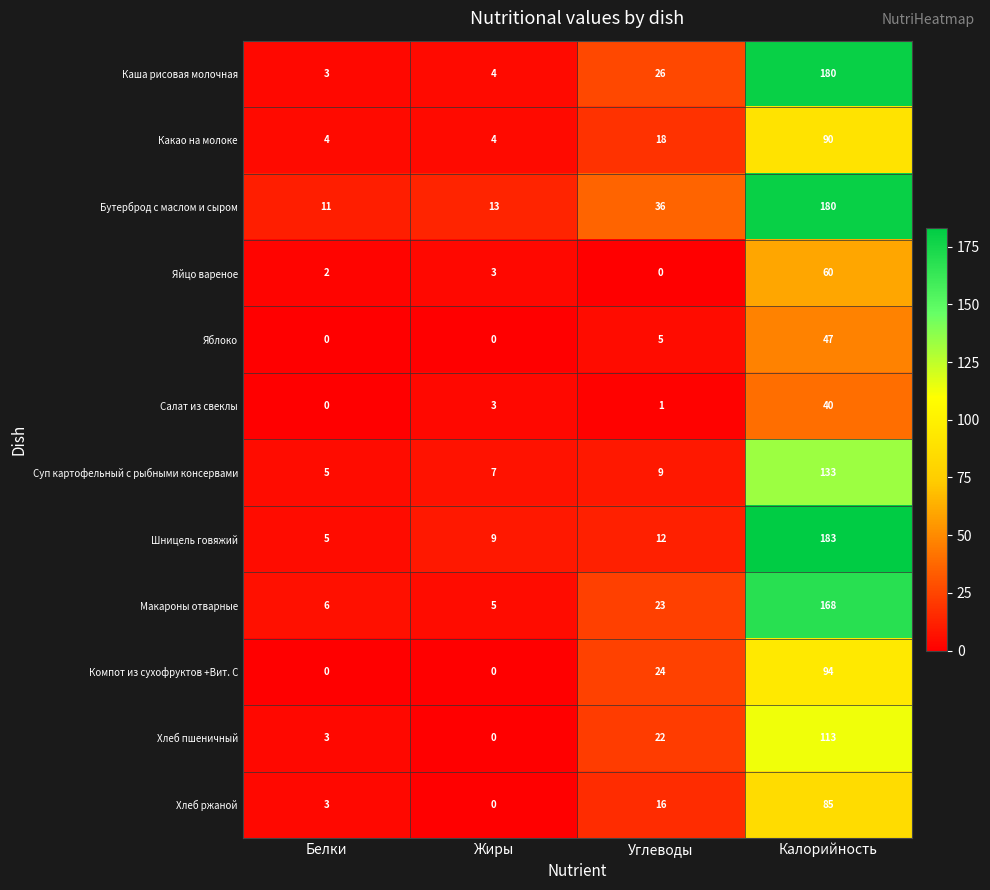

Which series has the largest total across all categories?

Бутерброд с маслом и сыром